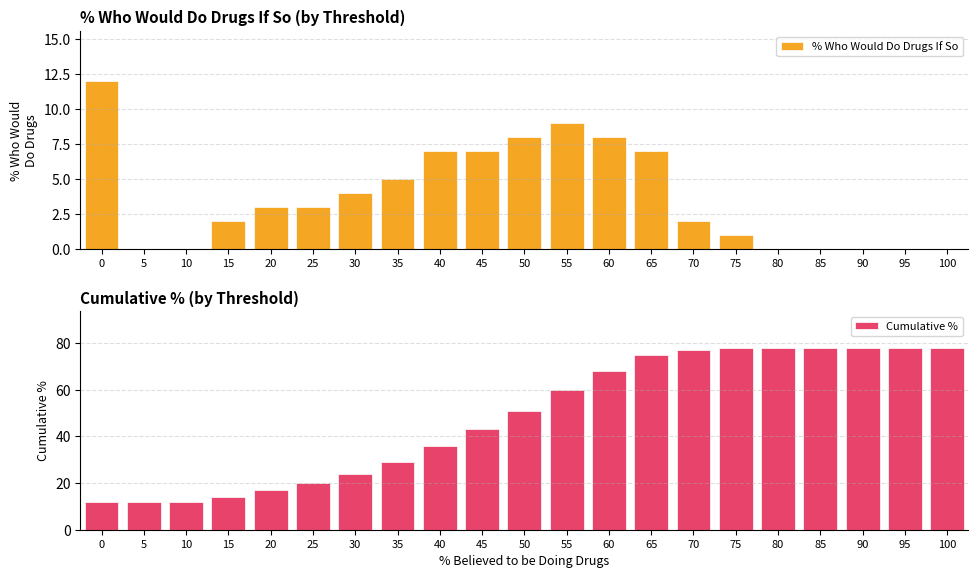

At how many categories does at least one series exceed 19?

16